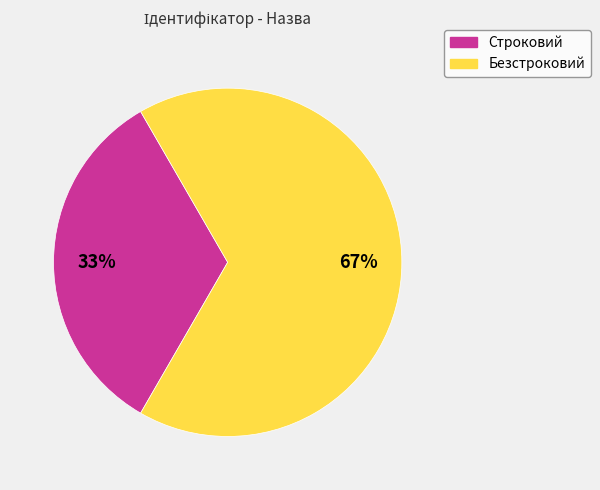

Which slice is the largest?

Безстроковий